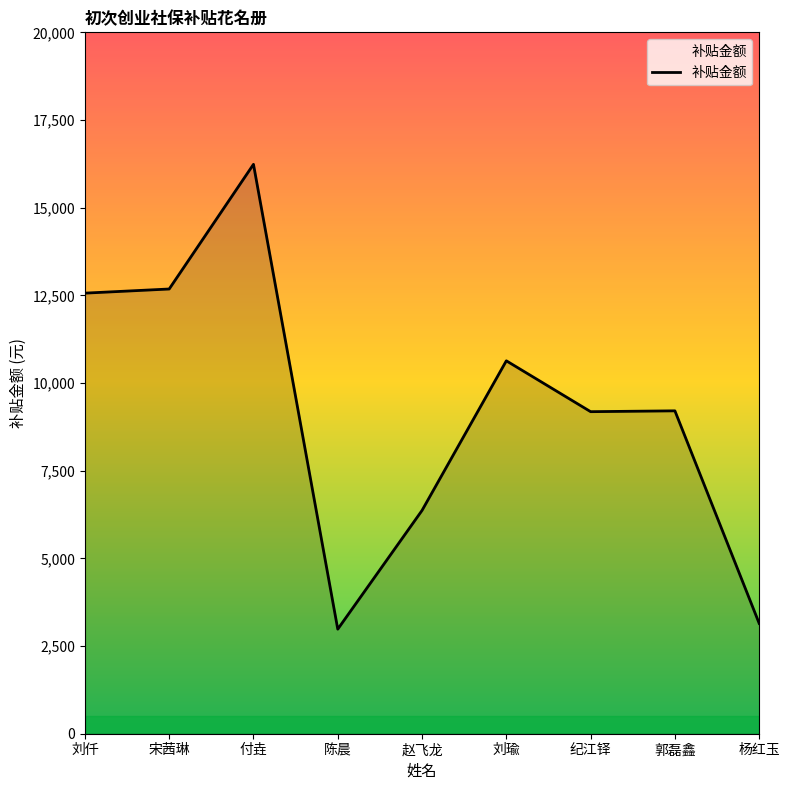

At which category does the data reach its first local peak?

付垚